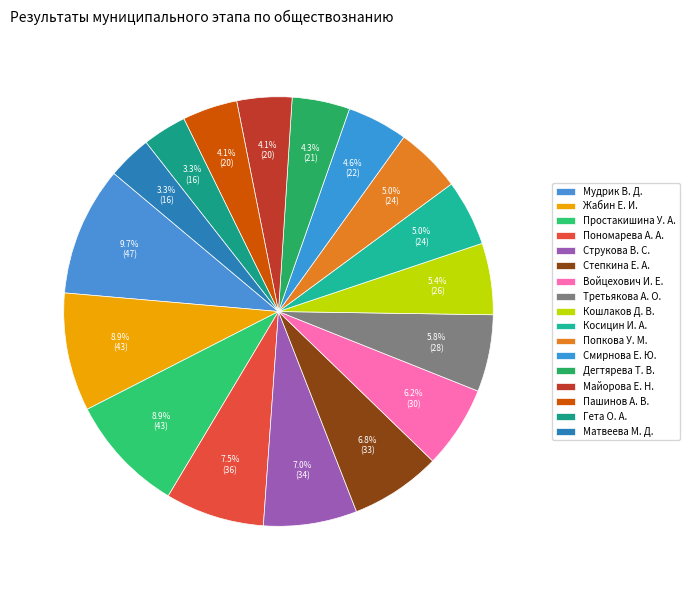

Which has a higher value, Мудрик В. Д. or Дегтярева Т. В.?

Мудрик В. Д.